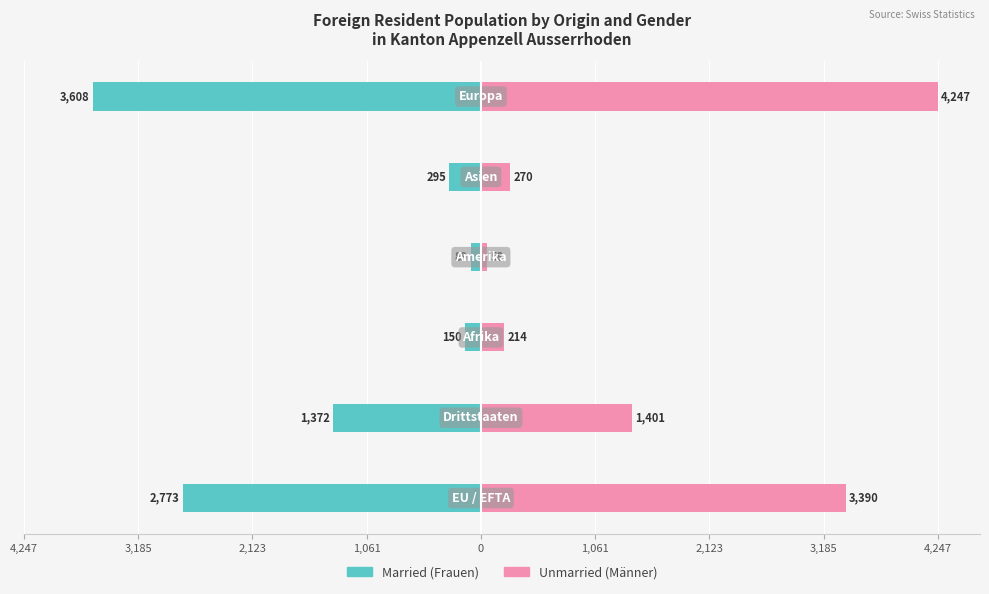

How many bars are there in each group?

2